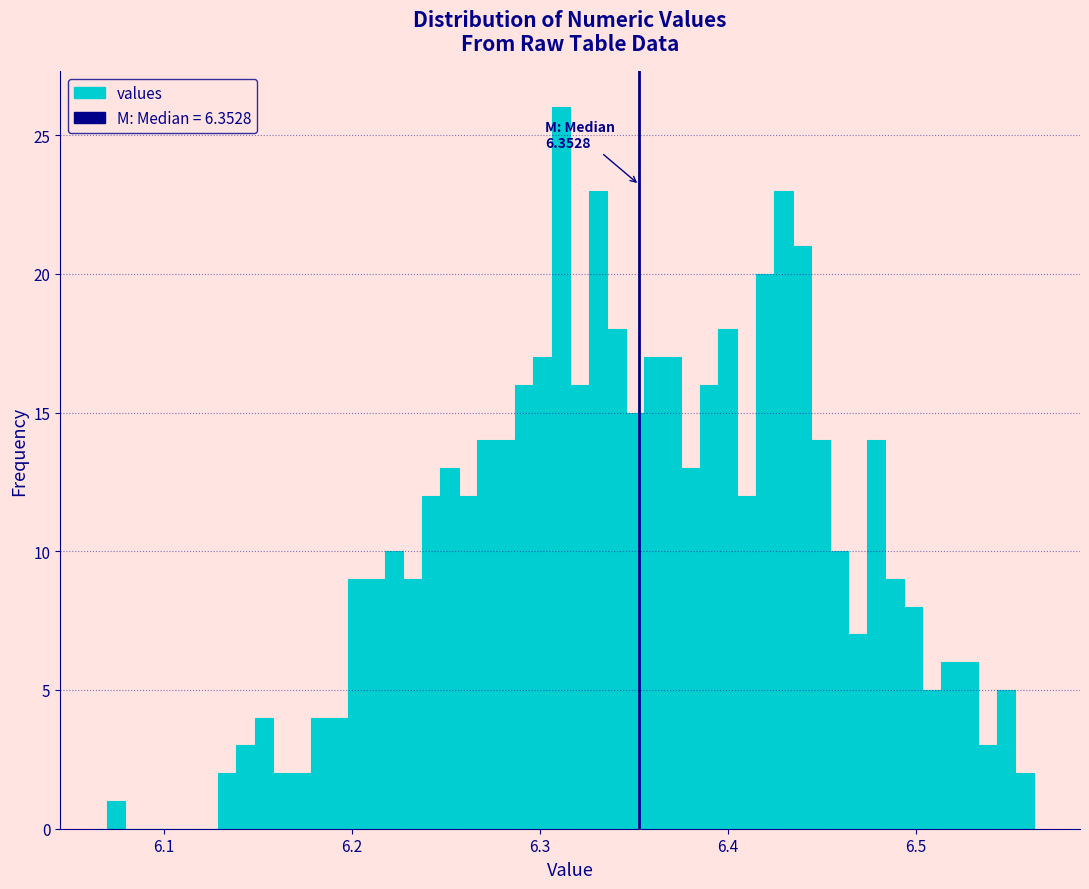

Around what value on the x-axis is the tallest bar? Give the approximate position of its centre, as read against the axis.

6.31